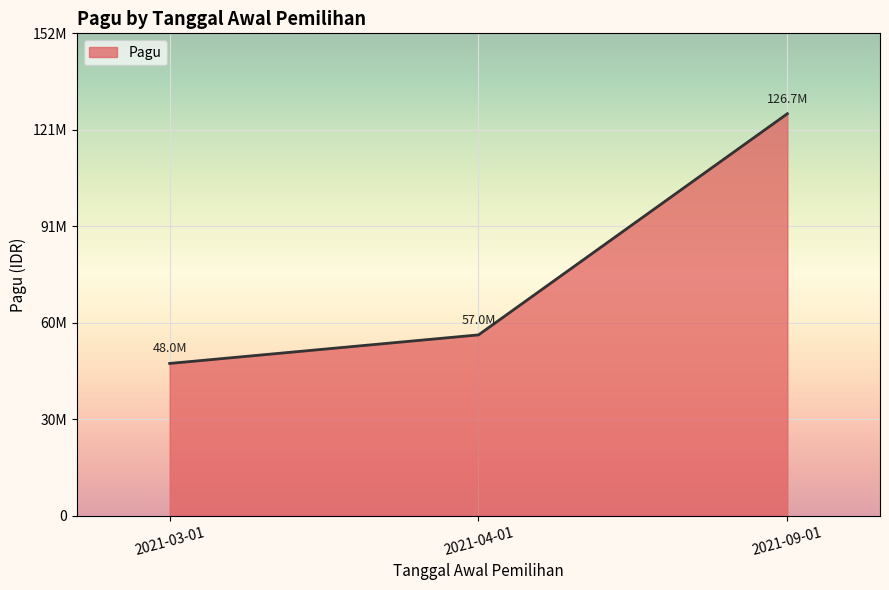

Does the chart display data point markers on the line(s)?

No